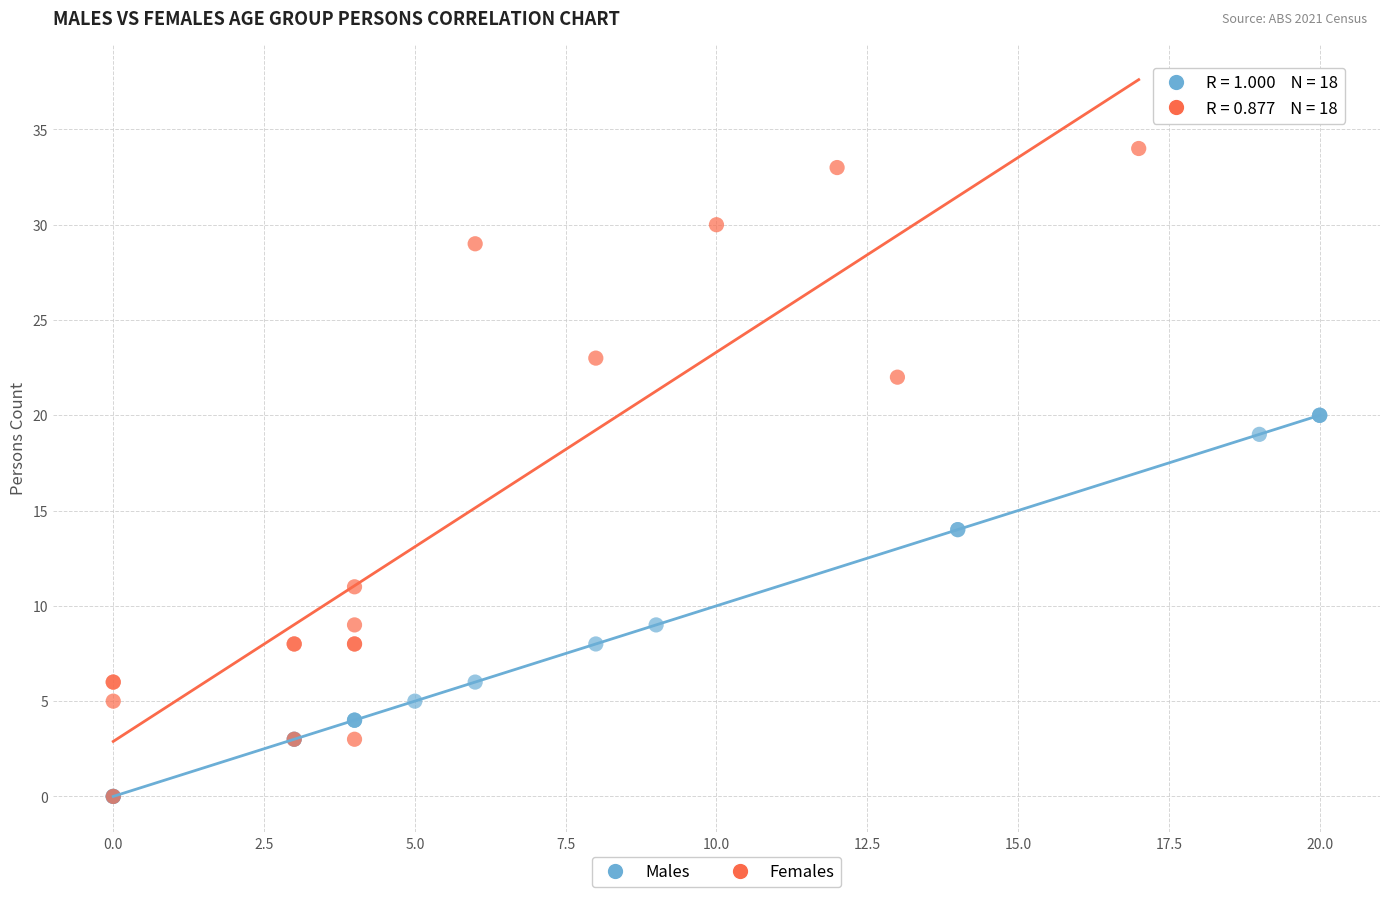

Which series contains the highest Y value?

Females